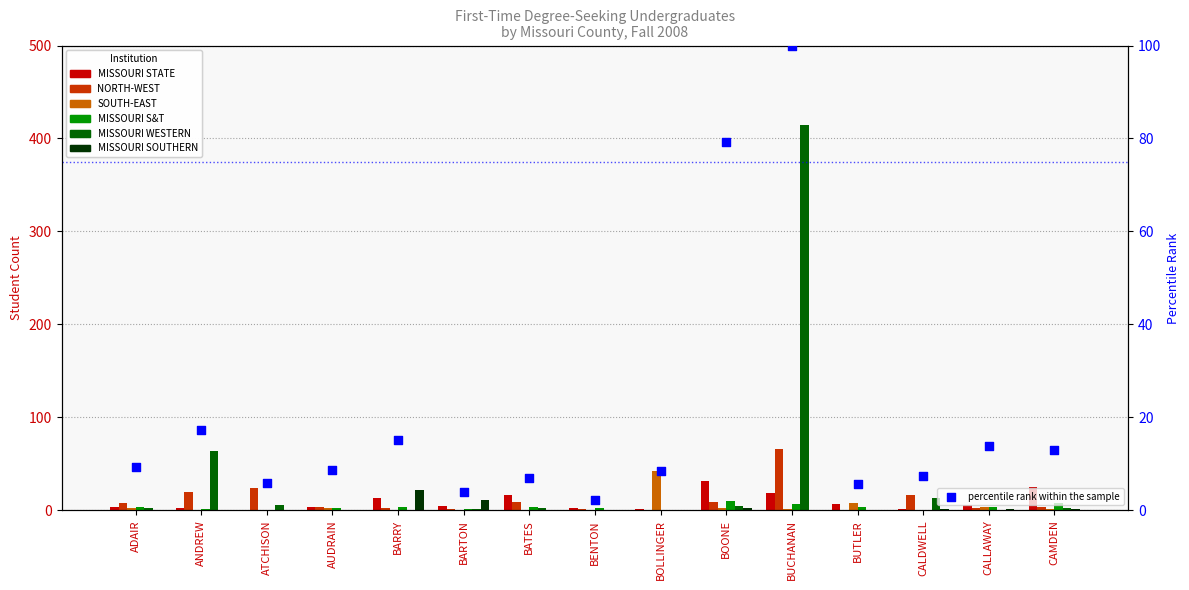

What are all the series names shown in the legend?

MISSOURI STATE, NORTH-WEST, SOUTH-EAST, MISSOURI S&T, MISSOURI WESTERN, MISSOURI SOUTHERN